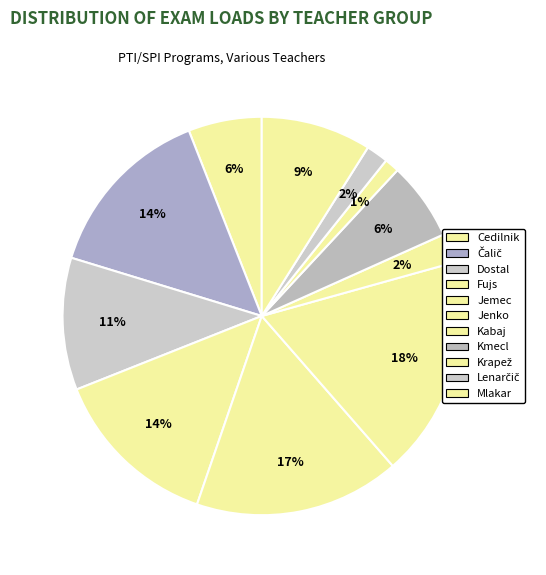

Which slice is the largest?

(SPI) Jenko